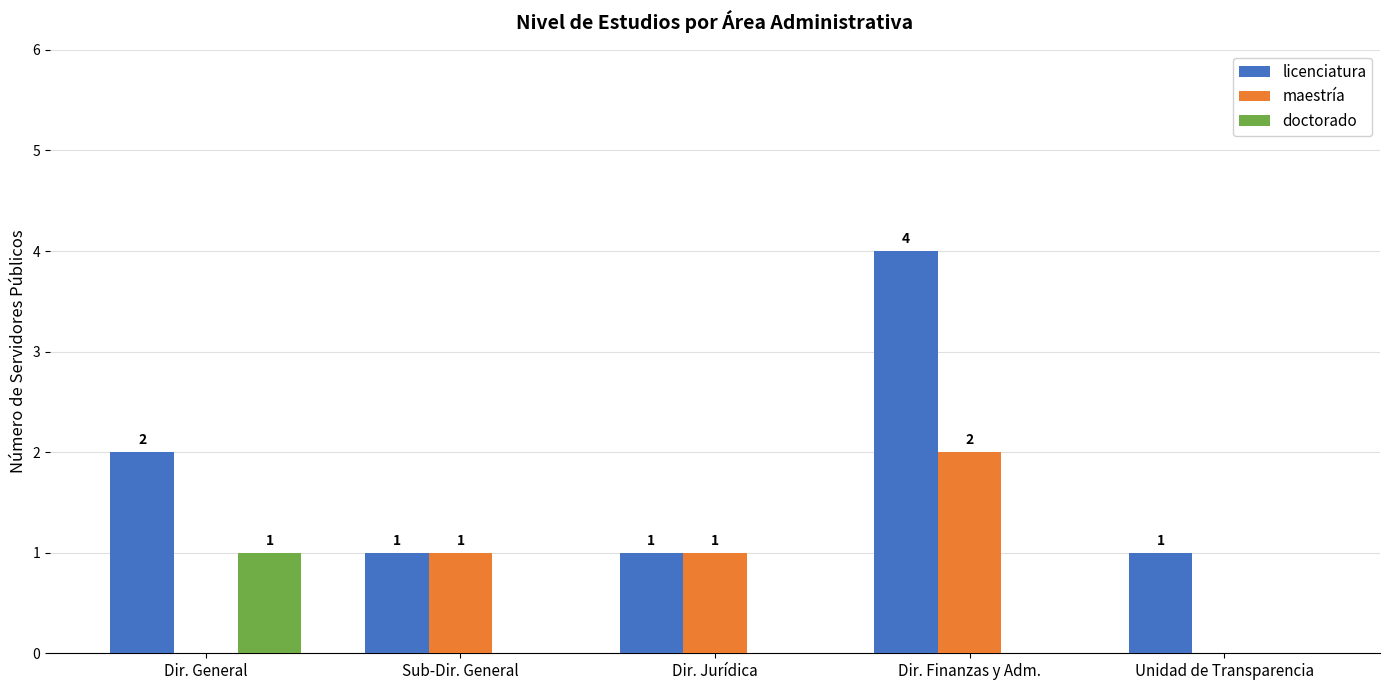

Are the bars grouped side by side (vs. stacked)?

Yes